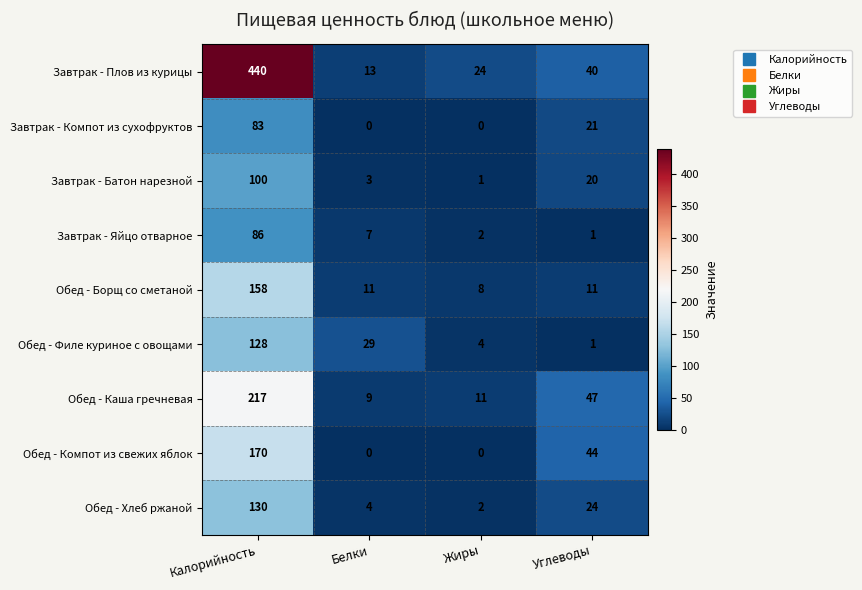

Read the Обед - Компот из свежих яблок value at Калорийность.

170